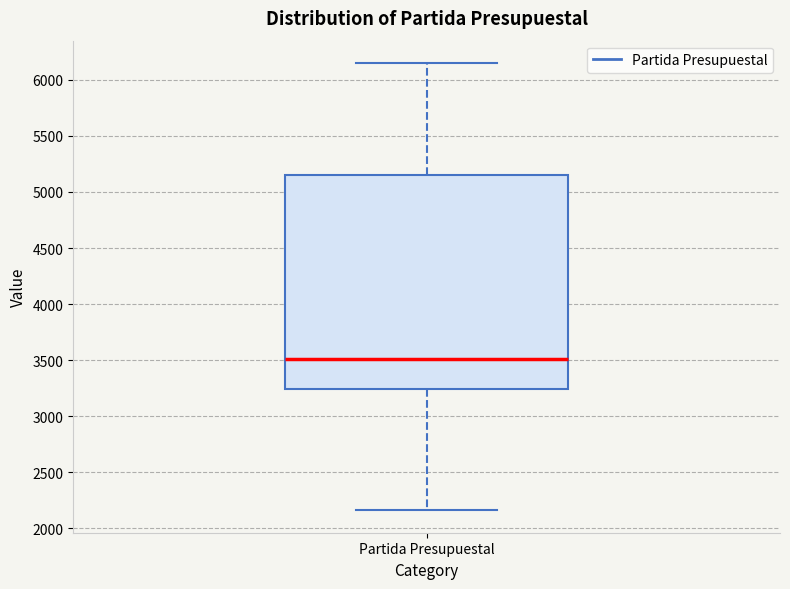

Where is the upper edge of the box for Partida Presupuestal on the y-axis? The values are not printed on the chart, so give them approximately, as read against the axis.

5150